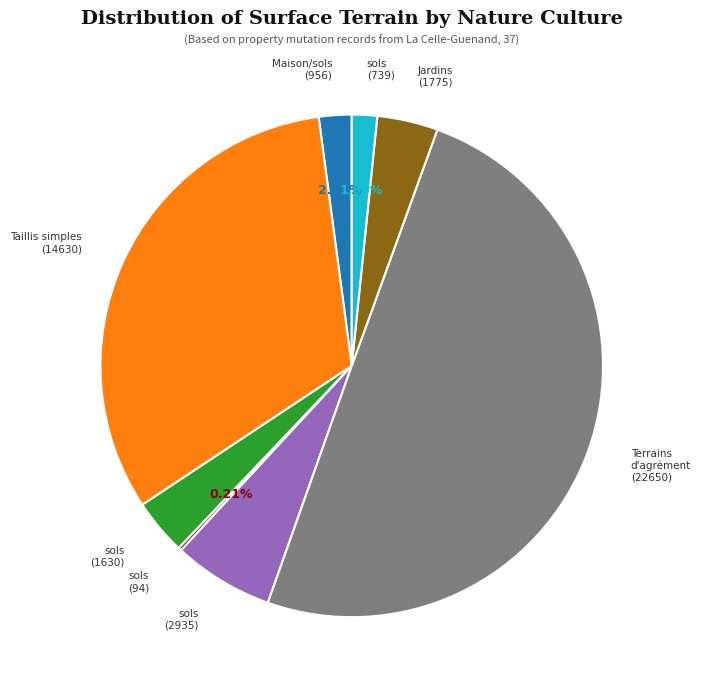

Is it true that sols (1630) is 4% of the pie?

True